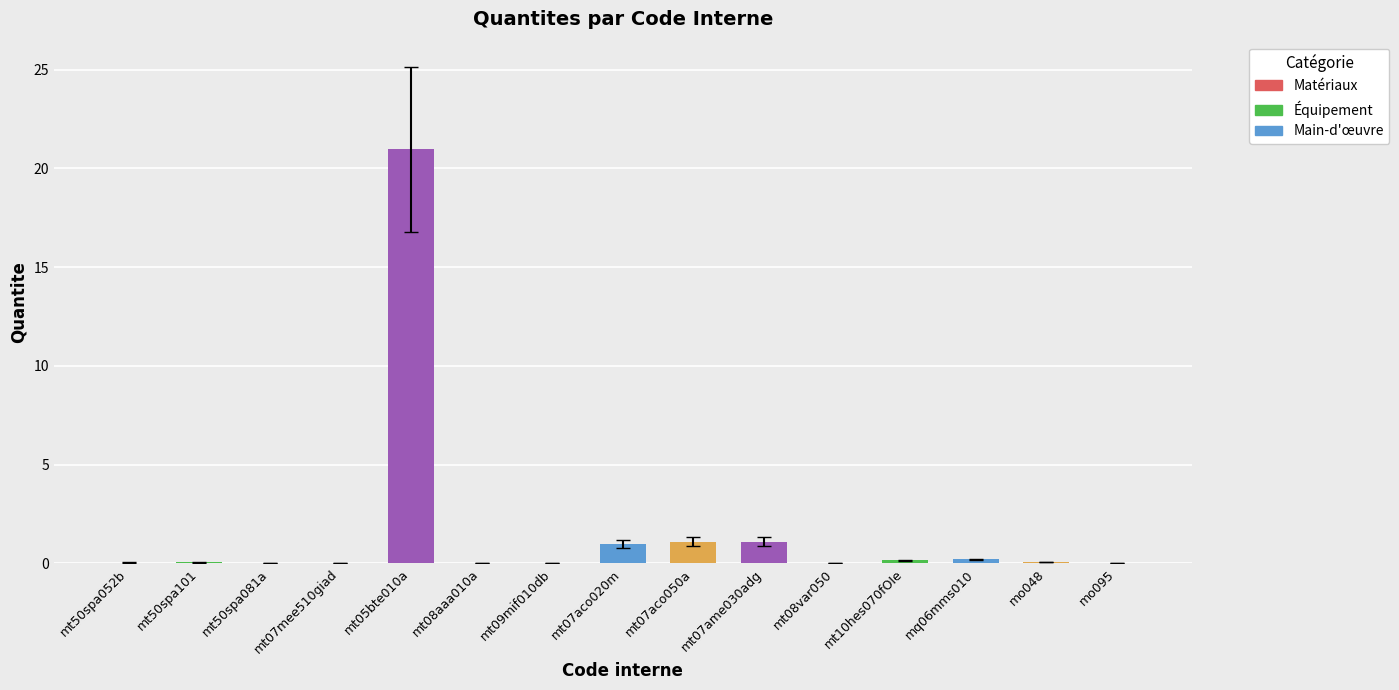

Which label corresponds to the largest value in the chart?

mt05bte010a